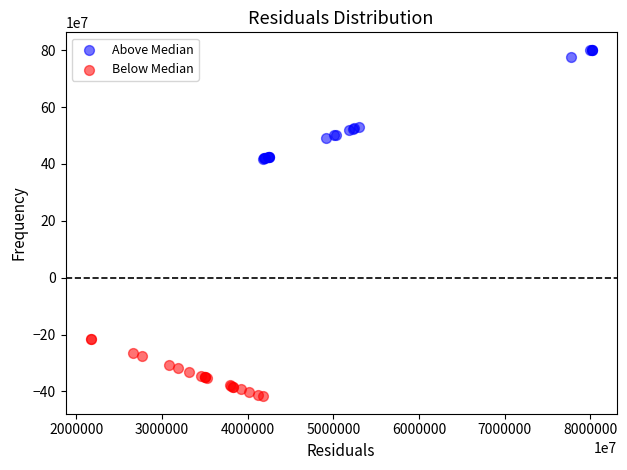

Which series has the largest Y range (max minus min)?

Above Median